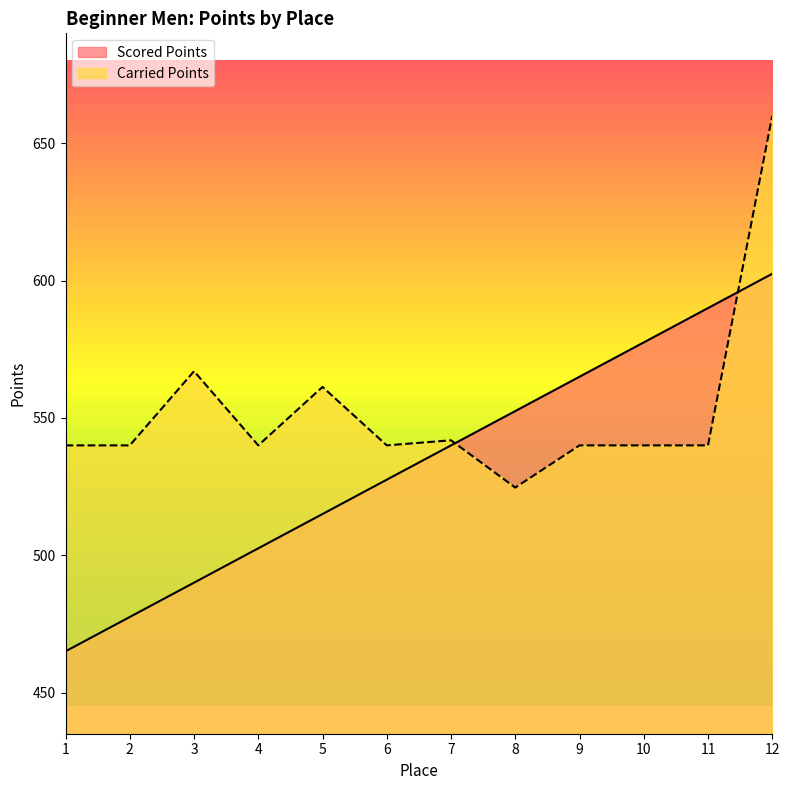

Does the chart have visible grid lines?

No